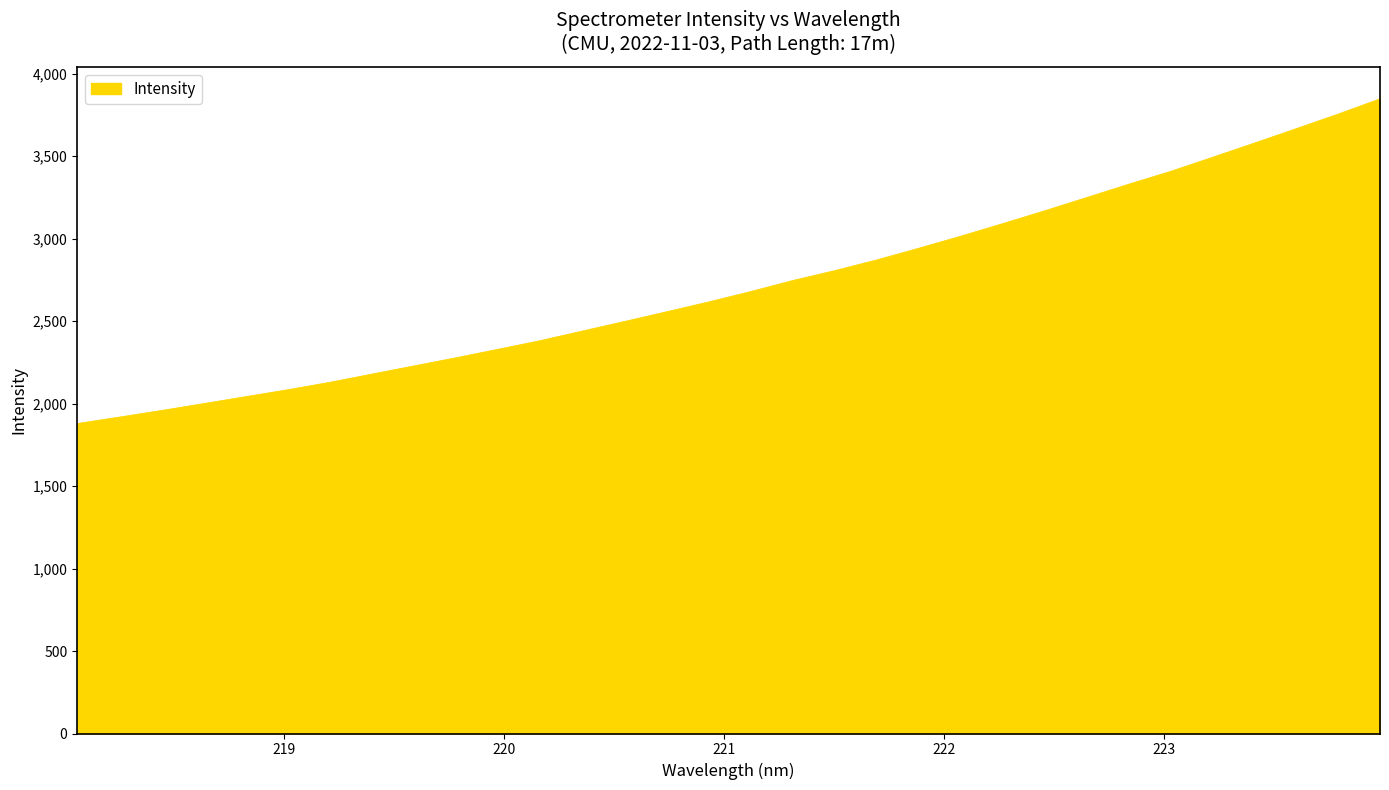

What is the minimum value shown in the chart?

1879.0